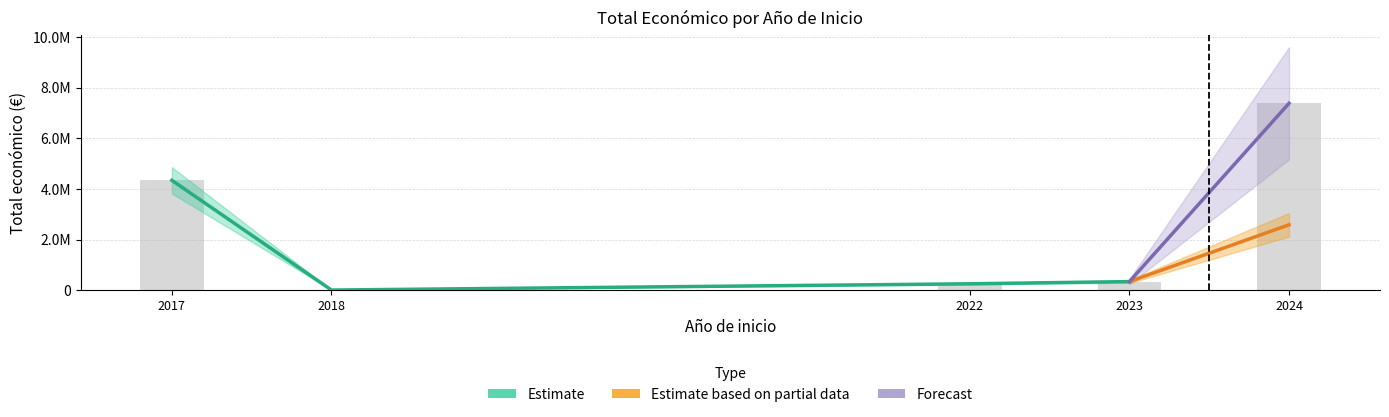

Reading left to right, extract all data points from this chart.

4337624	6390	253495	340120	7379482